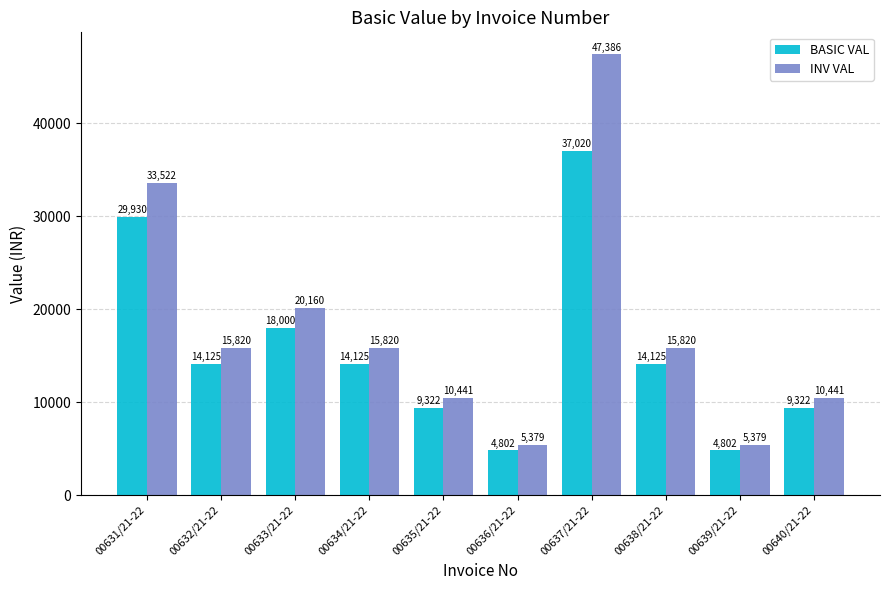

What is the total value across all series at 00640/21-22?

19763.7